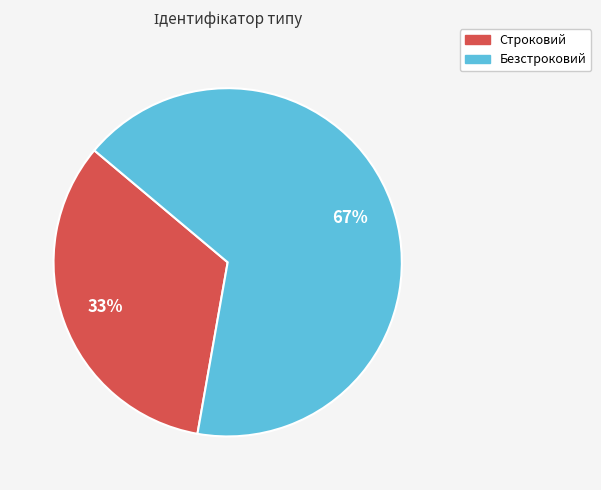

To the nearest percent, what portion does Строковий represent?

33%